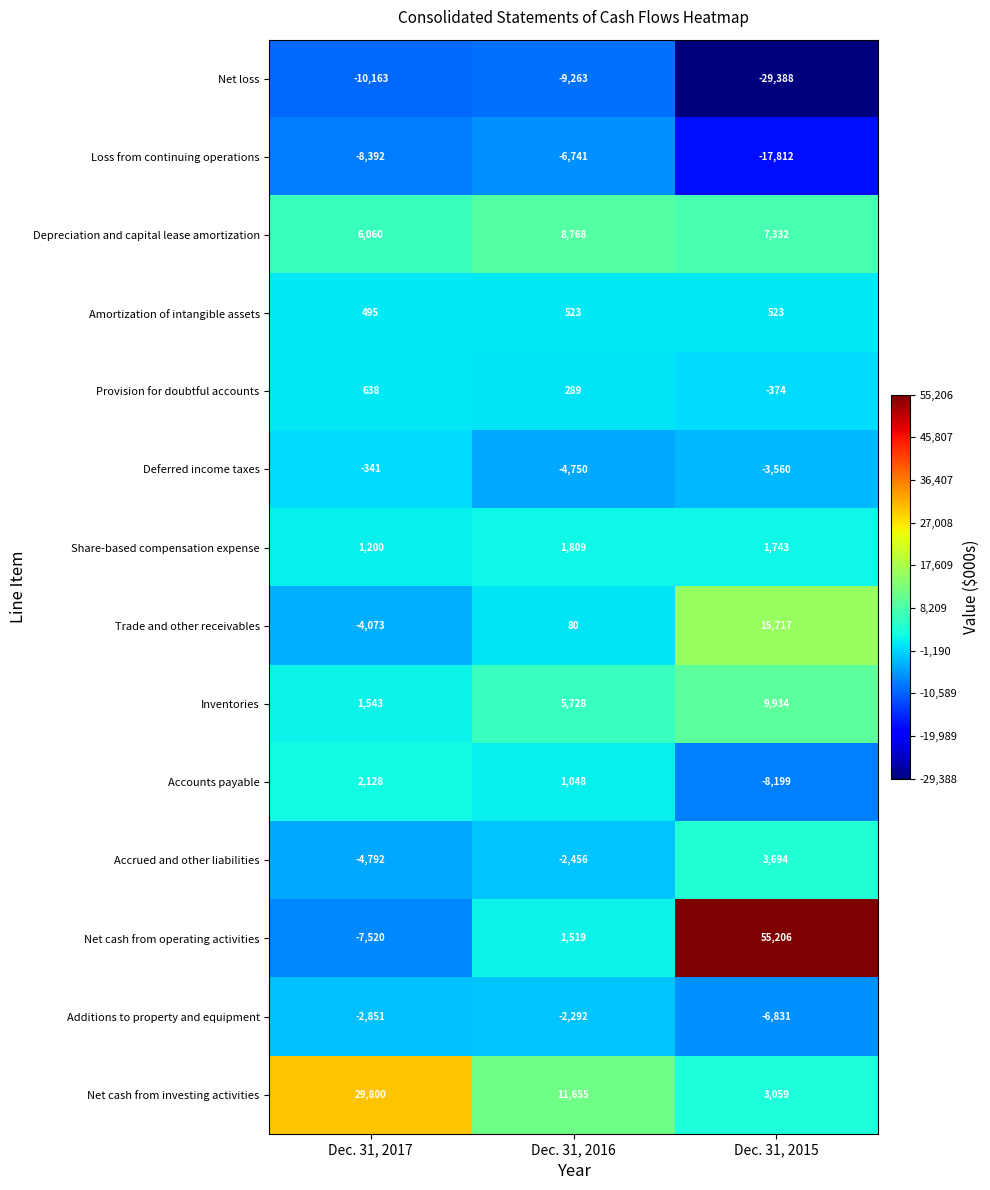

Which series has the largest total across all categories?

Net cash from operating activities